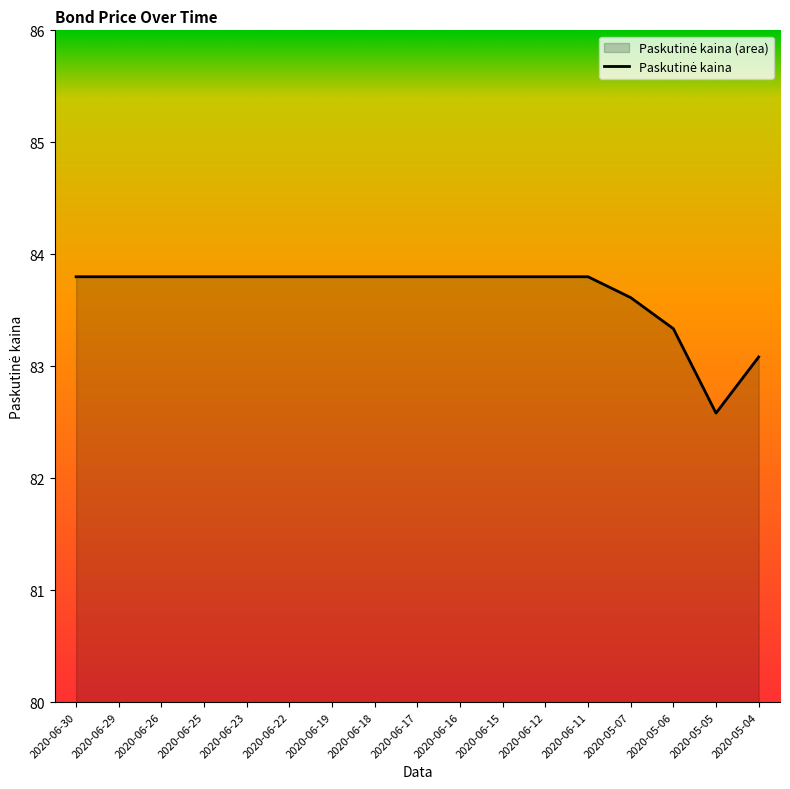

What is the greatest value displayed?

83.8